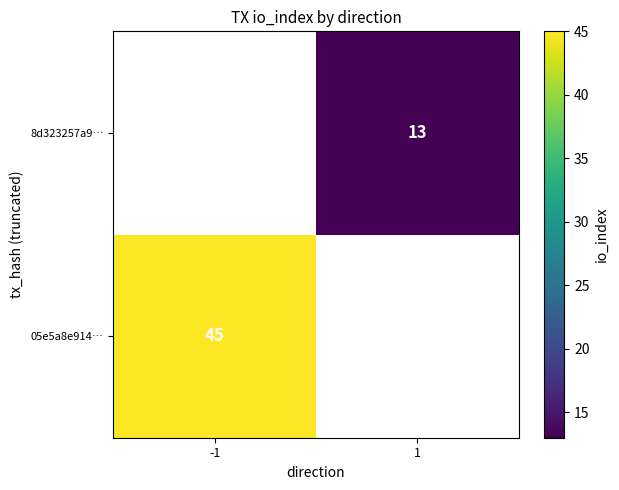

The value of 05e5a8e914… at -1 is 45. True or false?

True